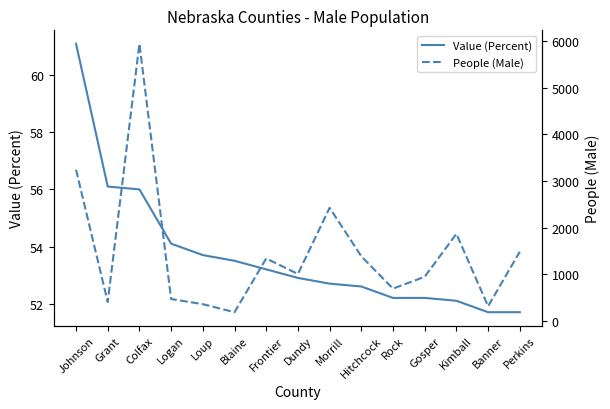

Count the number of categories in the chart.

15